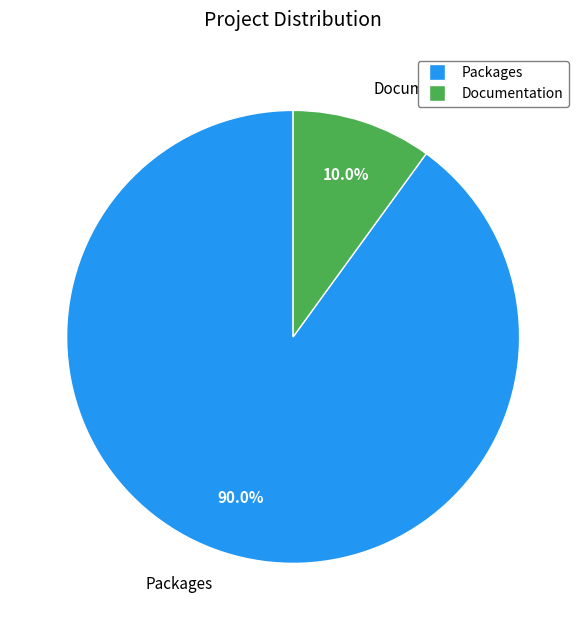

Does any single category account for the majority?

Yes